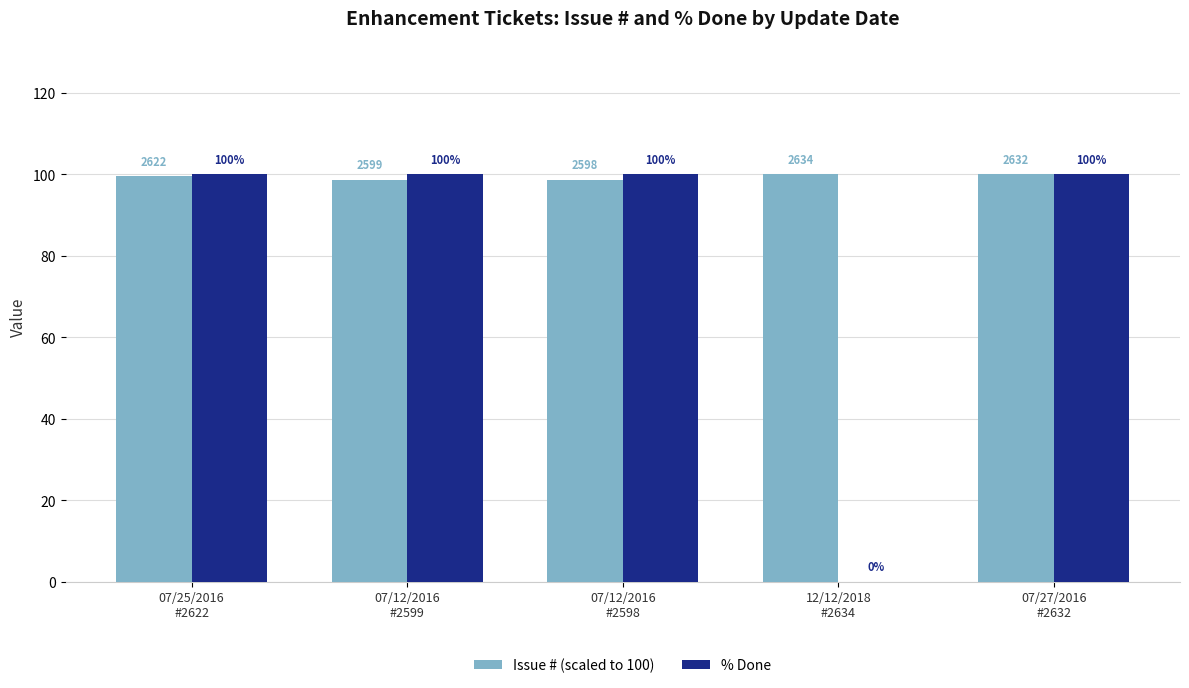

What is the sum of all % Done values?

400.0